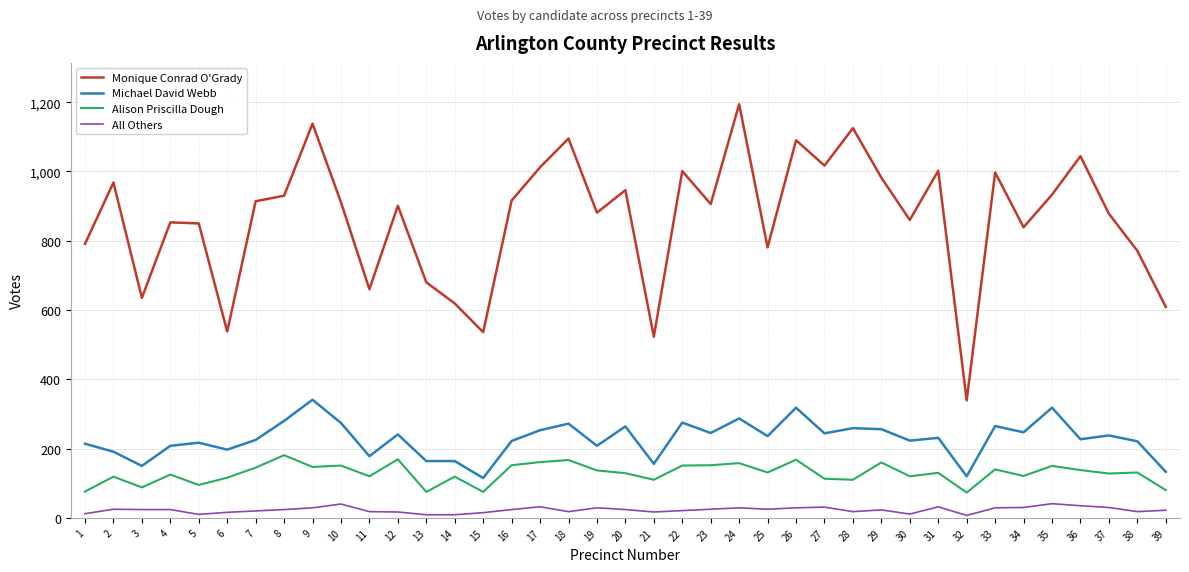

At which category does Monique Conrad O'Grady reach its first local peak?

2